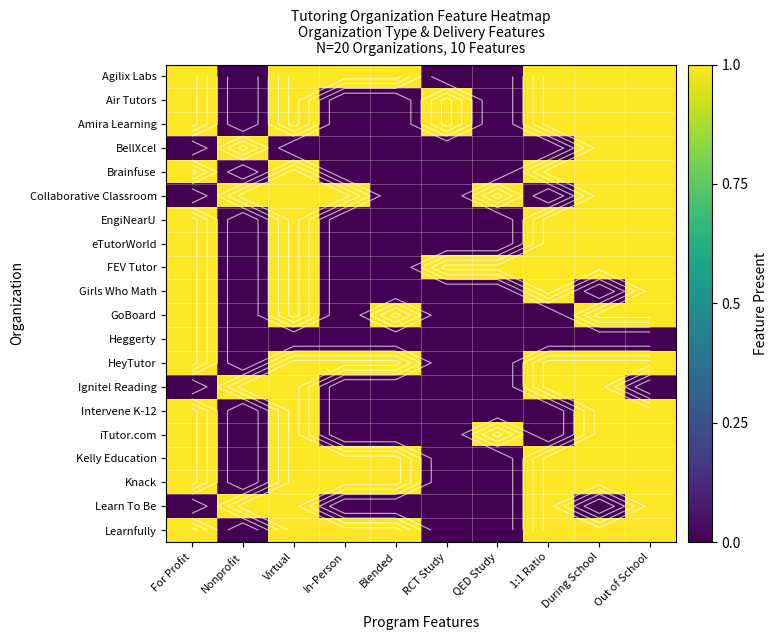

What is the difference between the second highest and minimum values in the HeyTutor series?

1